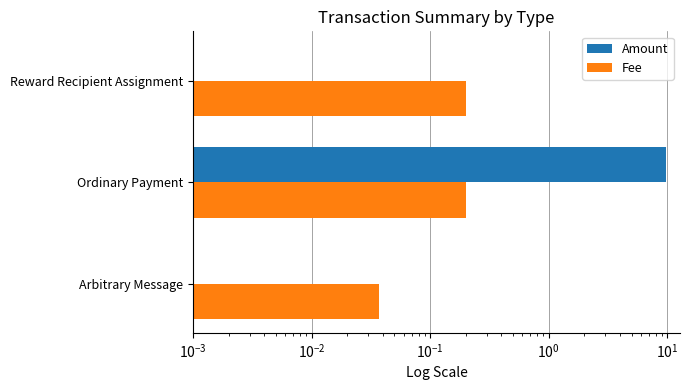

Which has a higher value, Ordinary Payment or Arbitrary Message?

Ordinary Payment